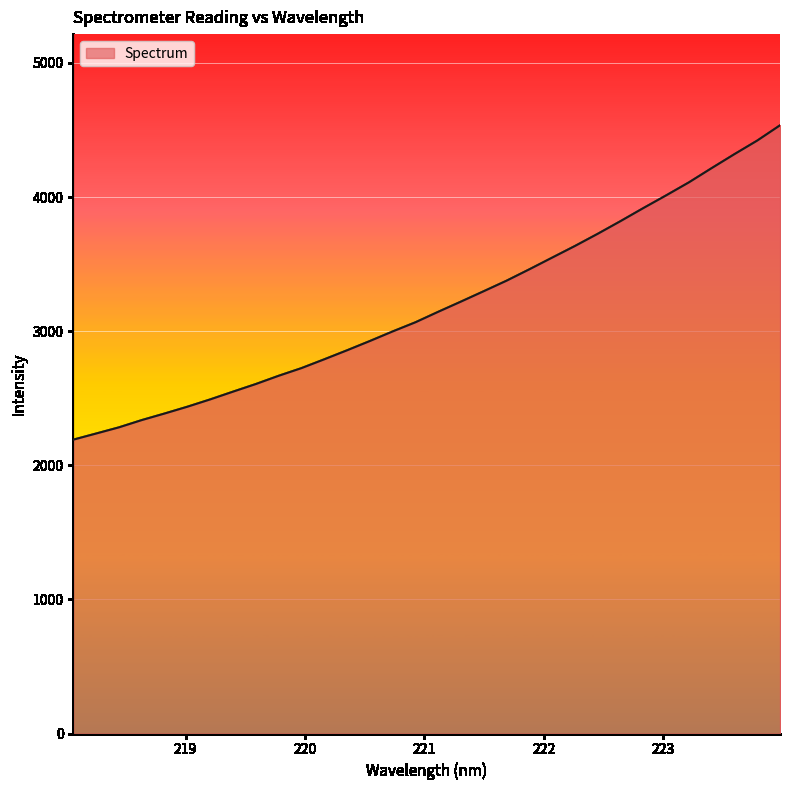

What is the greatest value displayed?

4534.6